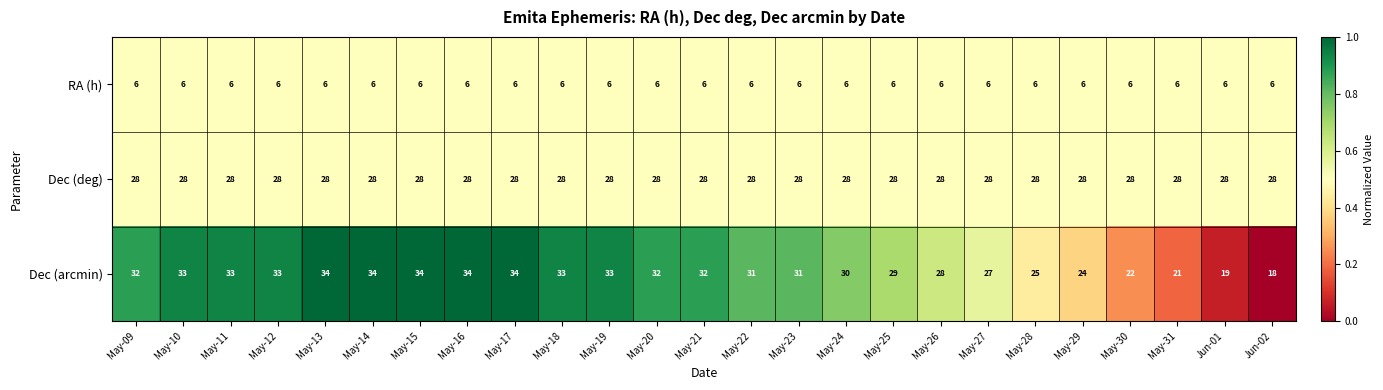

What is the total value across all series at May-31?

55